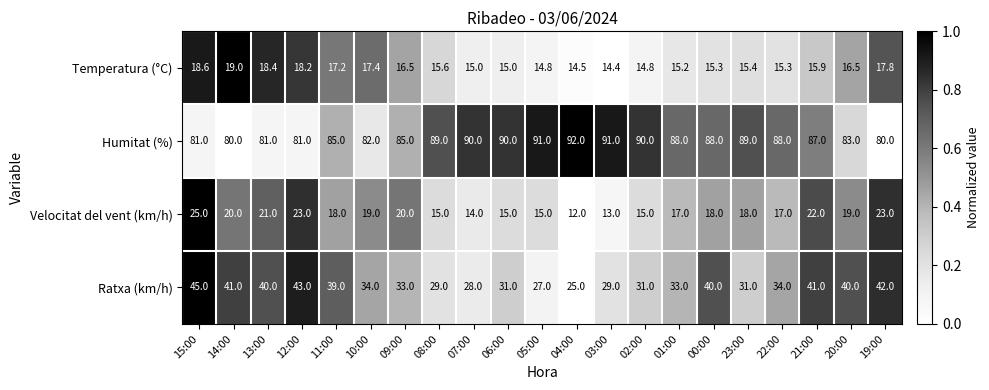

Which category has the highest value across all series?

04:00